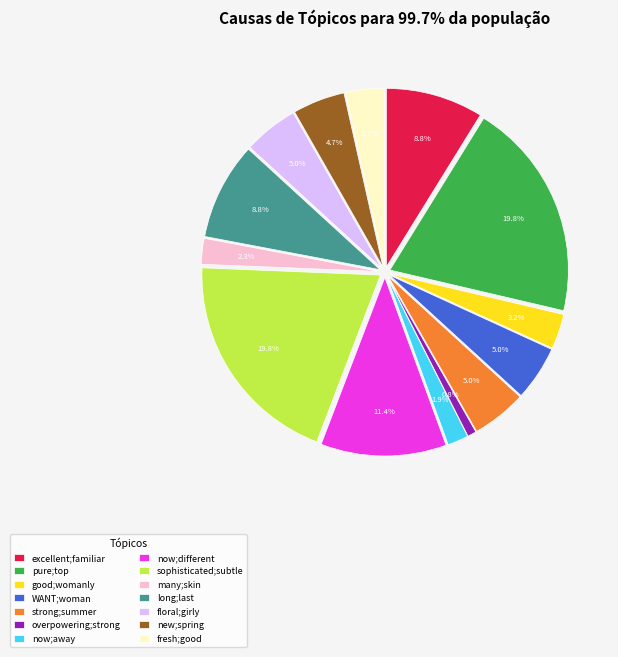

Is there any slice that represents more than half of the pie?

No